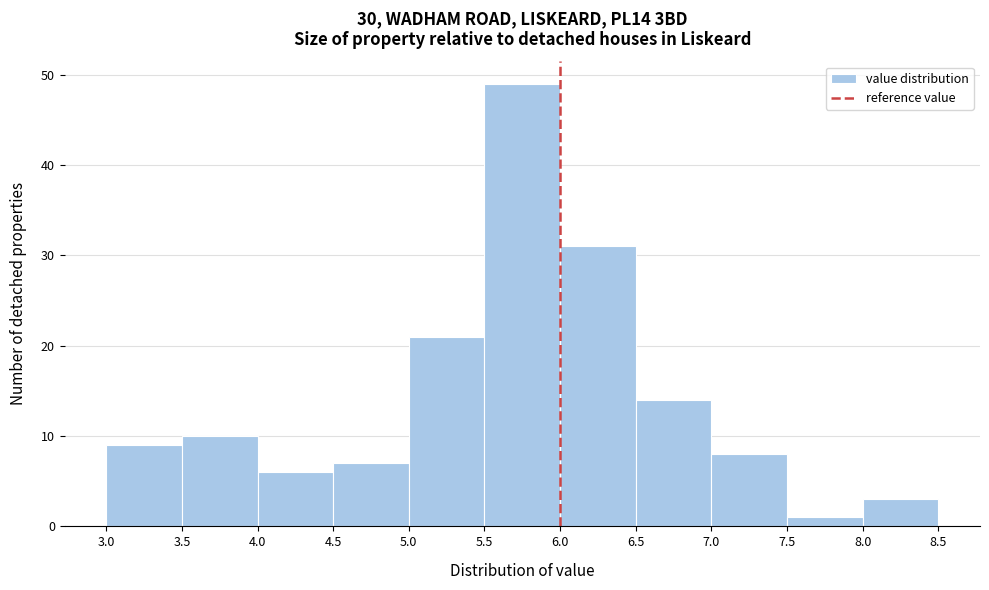

Reading left to right, list every bar in this chart as the range it spans on the x-axis followed by its height. The values are not printed on the chart, so give them approximately, as read against the axis.

3.0 to 3.5: 9
3.5 to 4.0: 10
4.0 to 4.5: 6
4.5 to 5.0: 7
5.0 to 5.5: 21
5.5 to 6.0: 49
6.0 to 6.5: 31
6.5 to 7.0: 14
7.0 to 7.5: 8
7.5 to 8.0: 1
8.0 to 8.5: 3